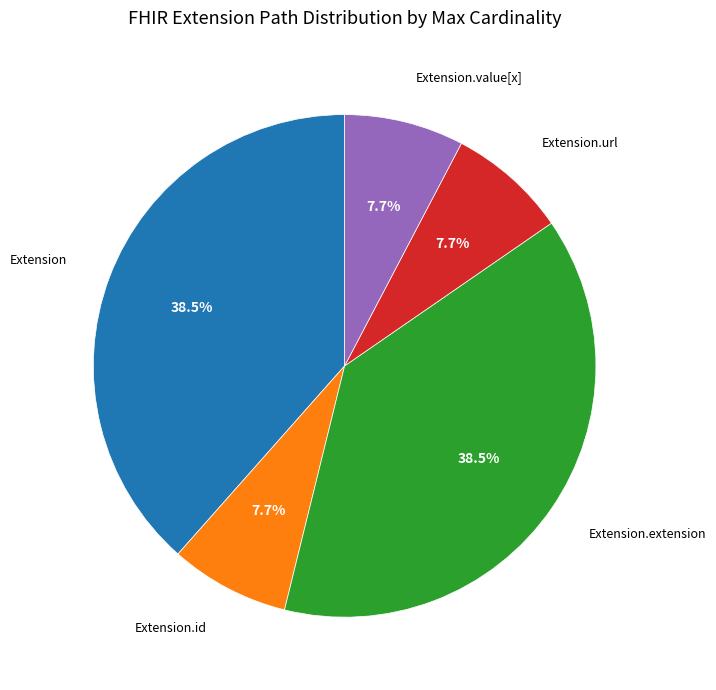

How many segments does this pie chart have?

5